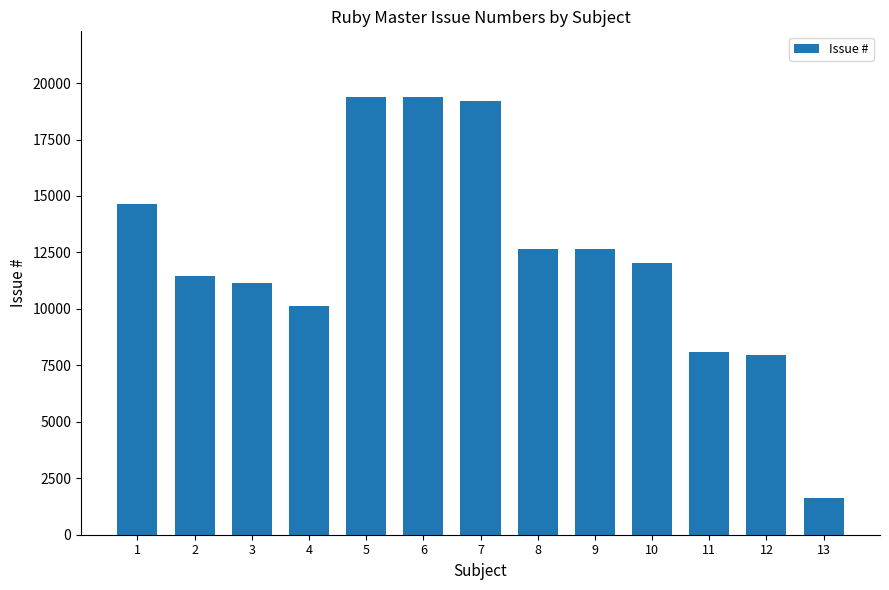

How many categories are shown in the chart?

13